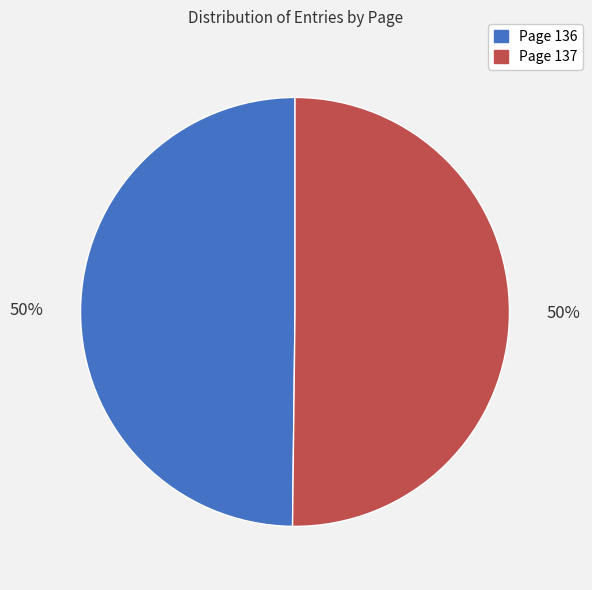

Approximately how many times larger is the value at Page 136 compared to Page 137?

1.0